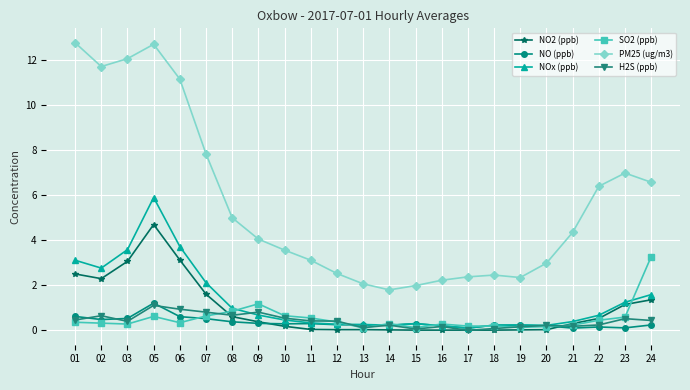

Between which two adjacent categories do H2S (ppb) and NOx (ppb) first intersect?

08 and 09